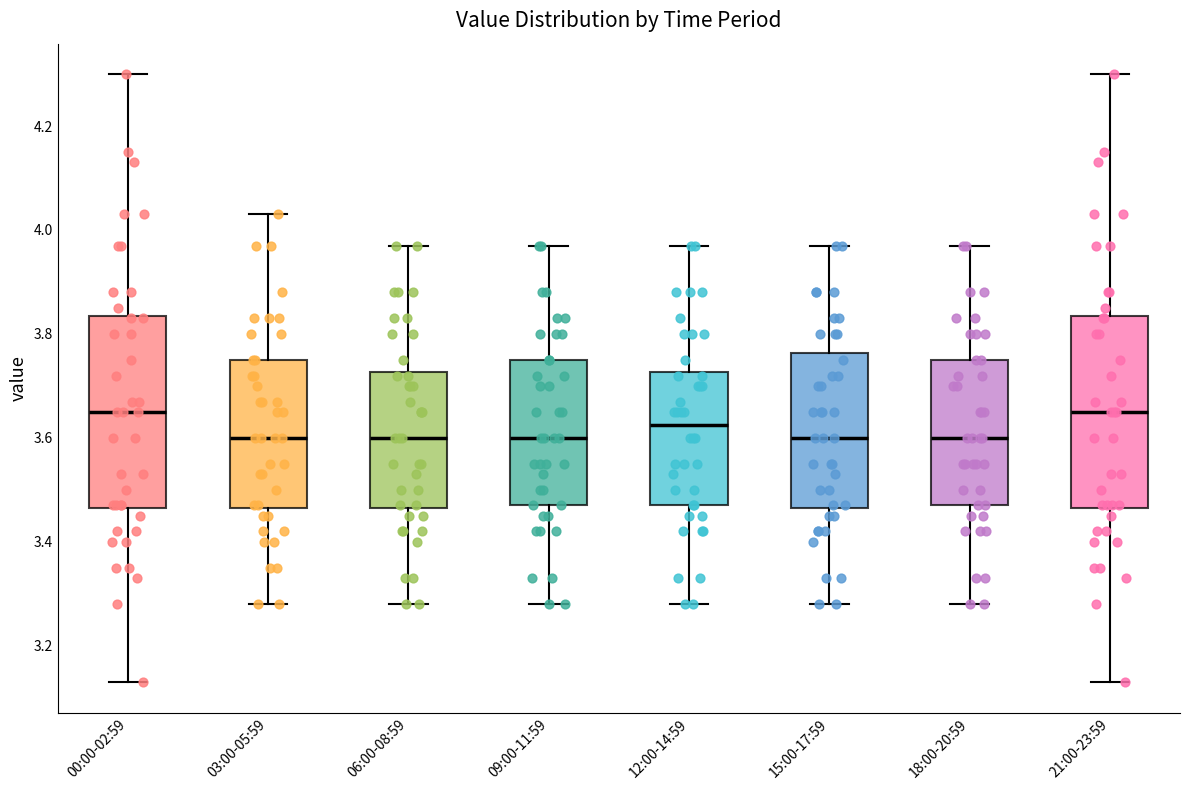

Reading left to right, read every box against the y-axis: the position of its median line, the range the box covers, and the ends of its whiskers. The values are not printed on the chart, so give them approximately, as read against the axis.

00:00-02:59: median 3.66, box 3.46 to 3.84, whiskers 3.14 to 4.30
03:00-05:59: median 3.60, box 3.46 to 3.76, whiskers 3.28 to 4.04
06:00-08:59: median 3.60, box 3.46 to 3.72, whiskers 3.28 to 3.98
09:00-11:59: median 3.60, box 3.48 to 3.76, whiskers 3.28 to 3.98
12:00-14:59: median 3.62, box 3.48 to 3.72, whiskers 3.28 to 3.98
15:00-17:59: median 3.60, box 3.46 to 3.76, whiskers 3.28 to 3.98
18:00-20:59: median 3.60, box 3.48 to 3.76, whiskers 3.28 to 3.98
21:00-23:59: median 3.66, box 3.46 to 3.84, whiskers 3.14 to 4.30